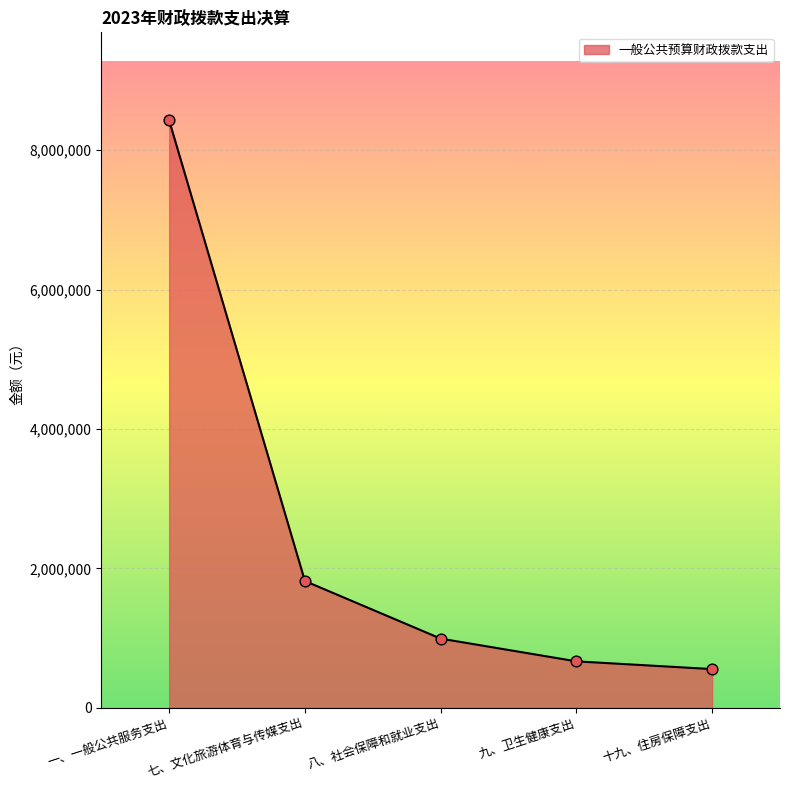

What is the change in value from 八、社会保障和就业支出 to 十九、住房保障支出?

-437431.4